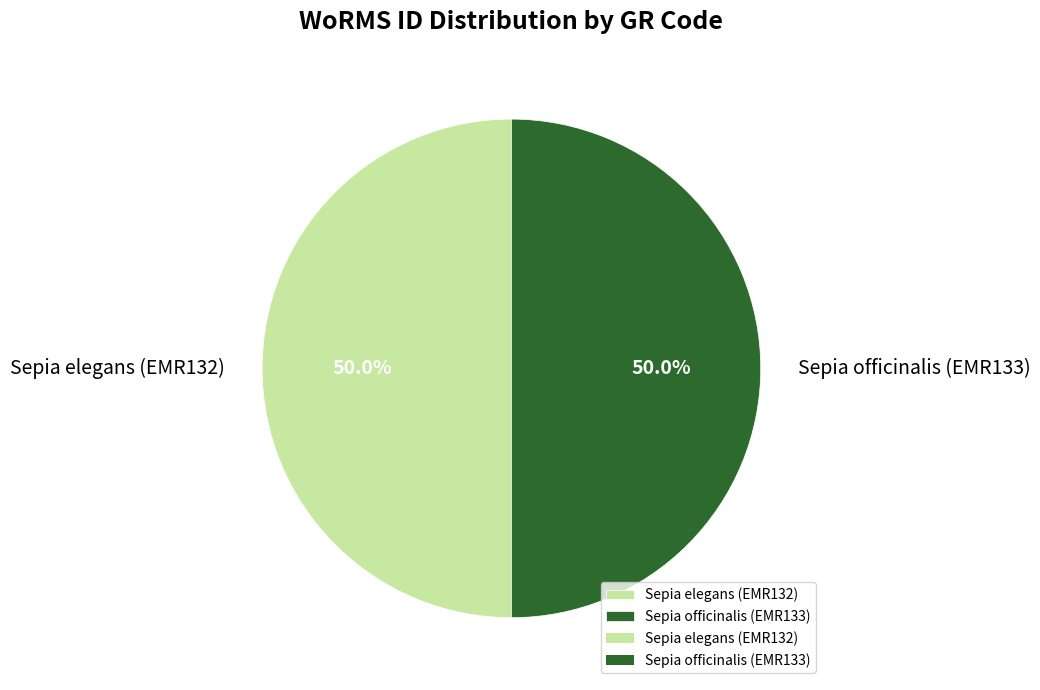

Combined, what portion of the pie is Sepia officinalis (EMR133) and Sepia elegans (EMR132)?

100.0%